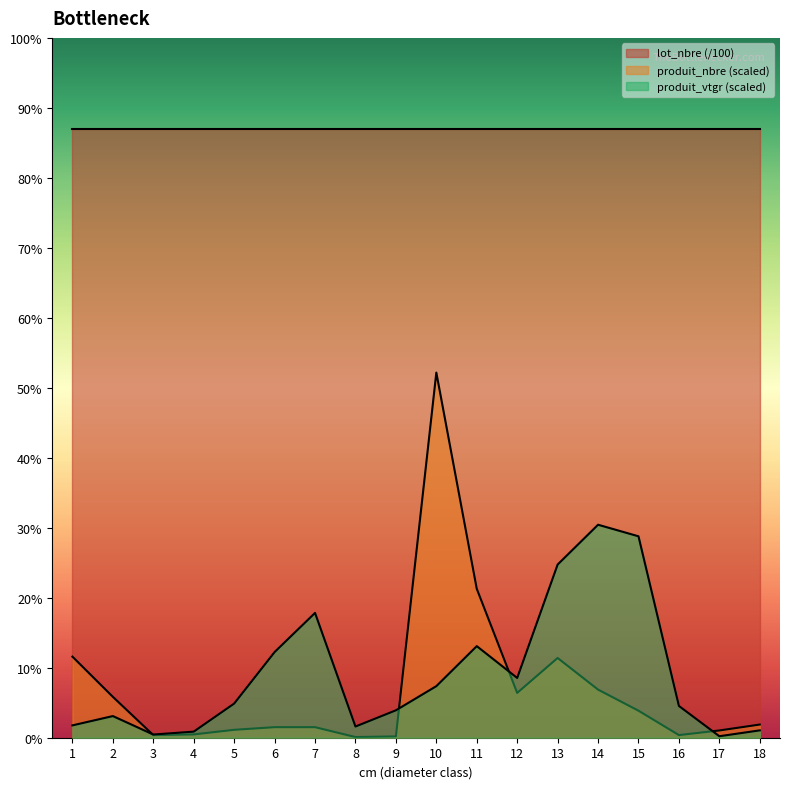

Is it true that produit_vtgr equals 0.3 at 8?

True